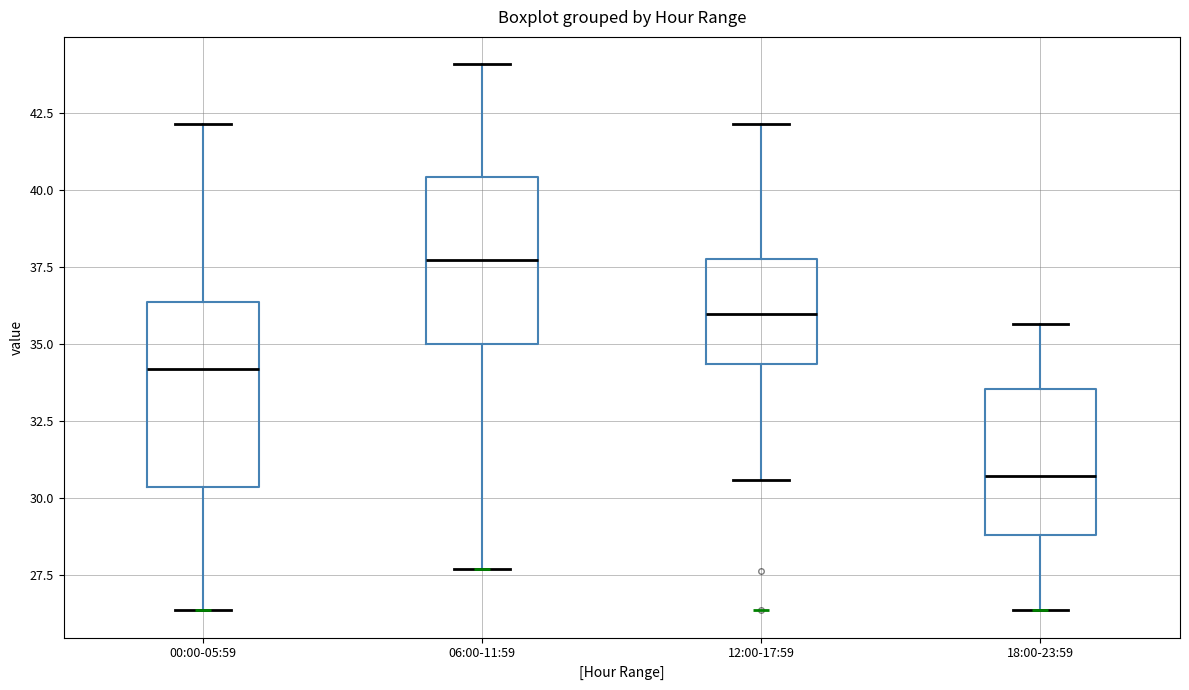

Which box has the highest median line?

06:00-11:59